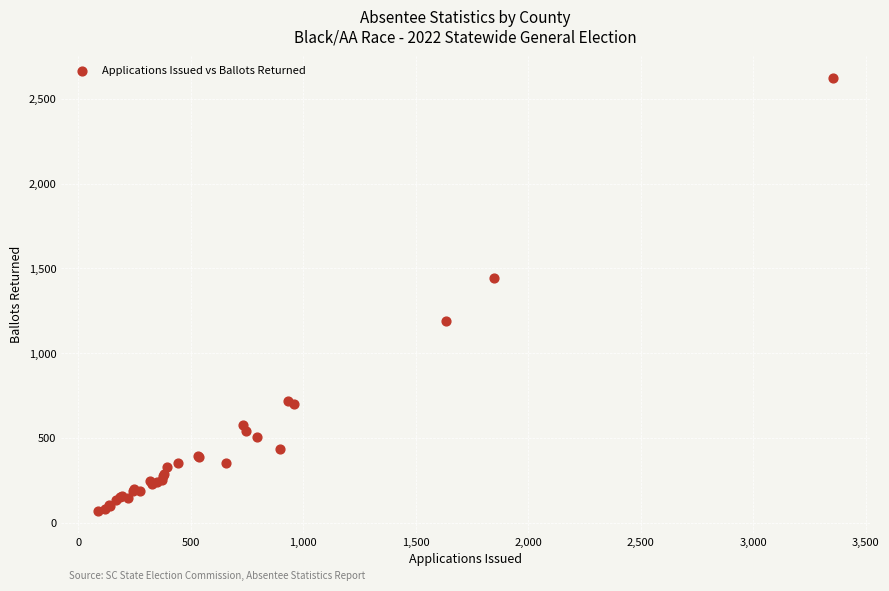

What Y value in the scatter plot is closest to 1346?

1441